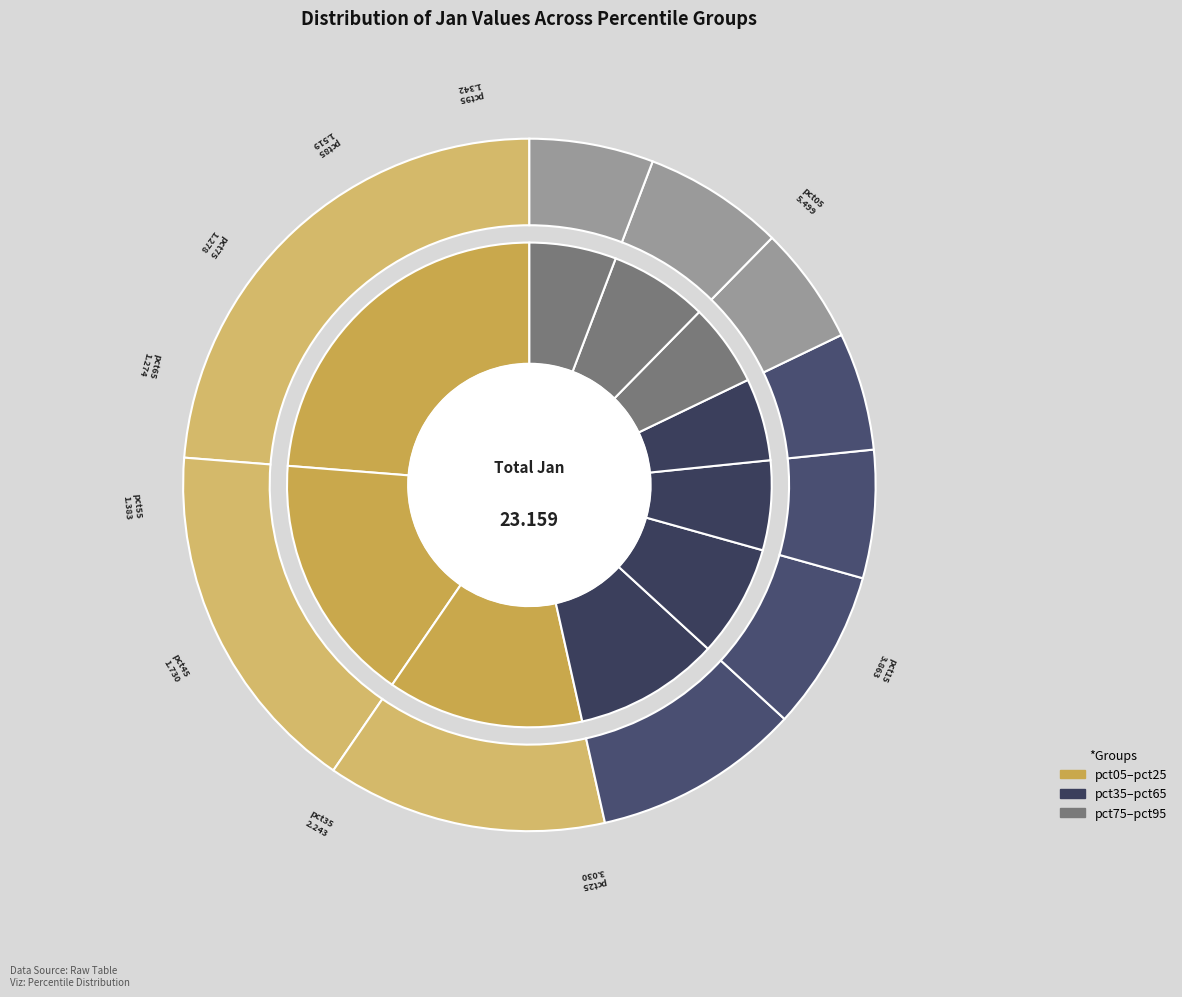

Does any single category account for the majority?

No